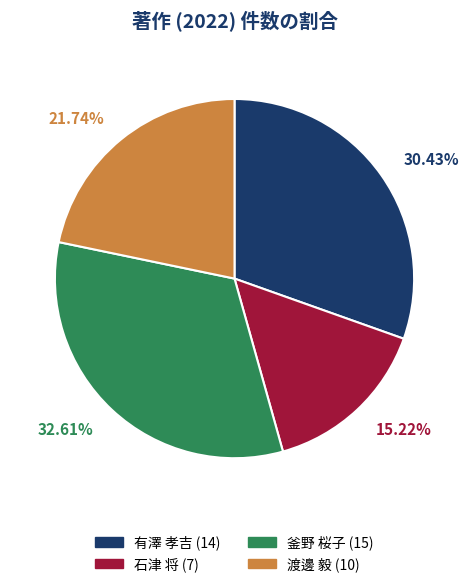

Combined, what portion of the pie is 渡邊 毅 and 有澤 孝吉?

52.2%